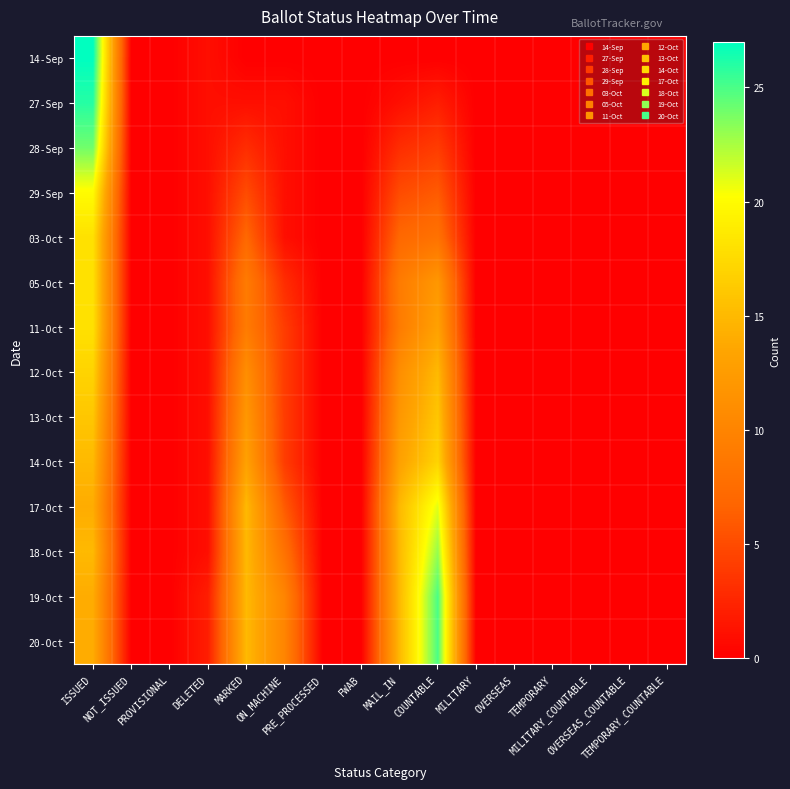

At how many categories does at least one series exceed 5?

5